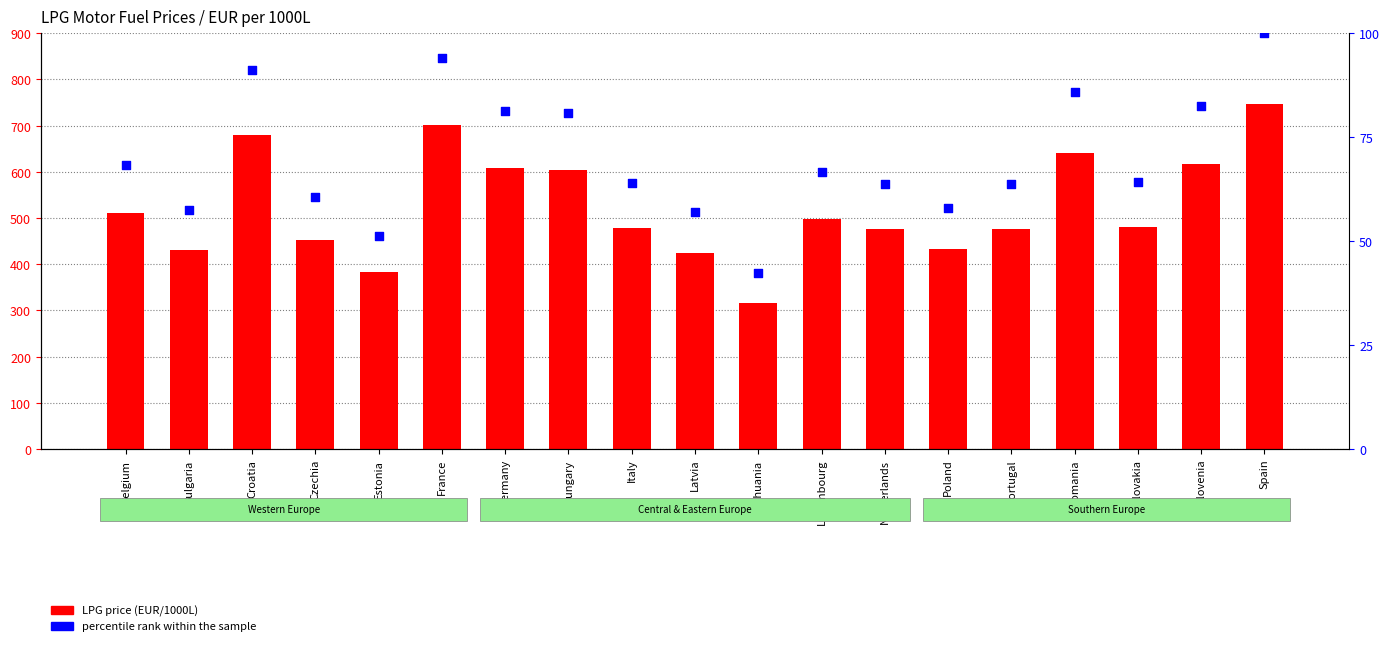

At which category is the sum across all series the highest?

Spain